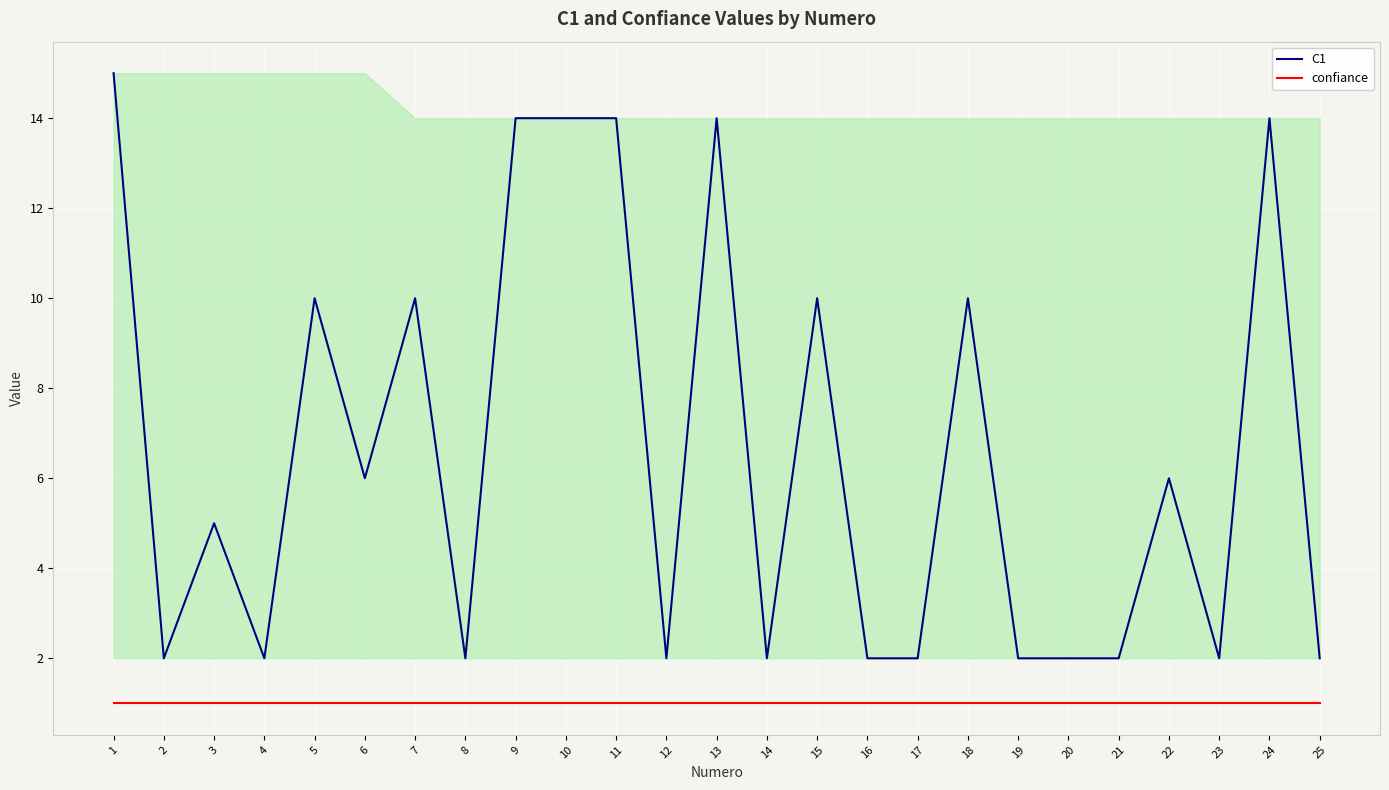

What is the difference between the maximum and minimum values in the C1 series?

13